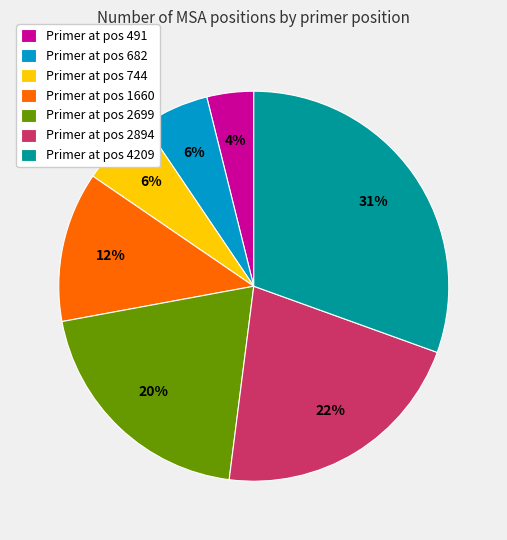

What is the ratio of the value at Primer at pos 744 to the value at Primer at pos 2894?

0.3